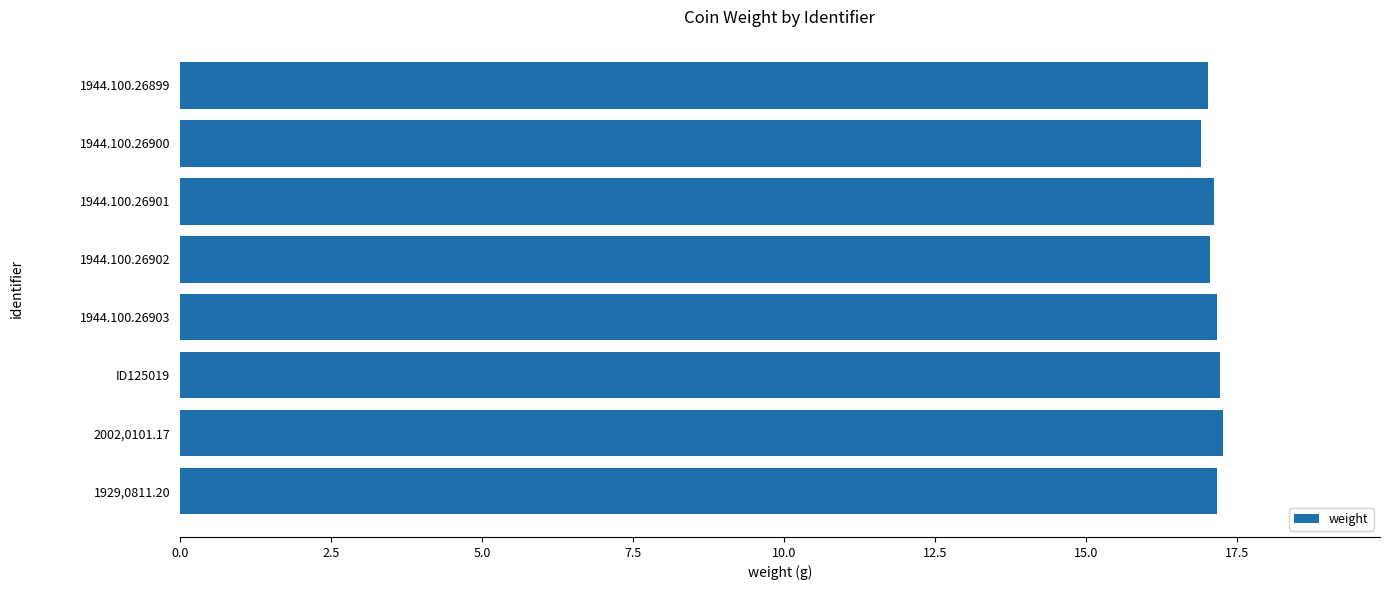

What is the average value?

17.1